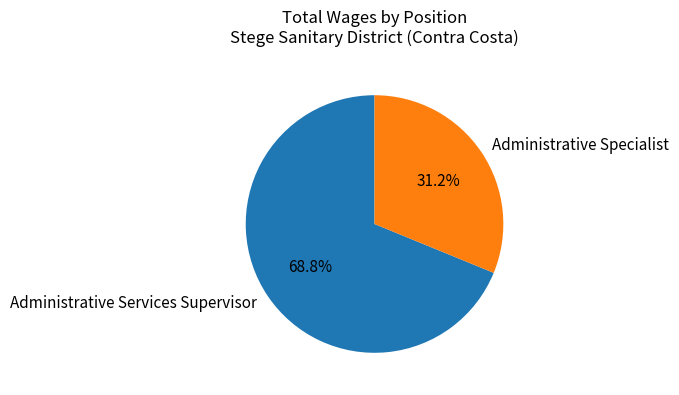

How many segments does this pie chart have?

2